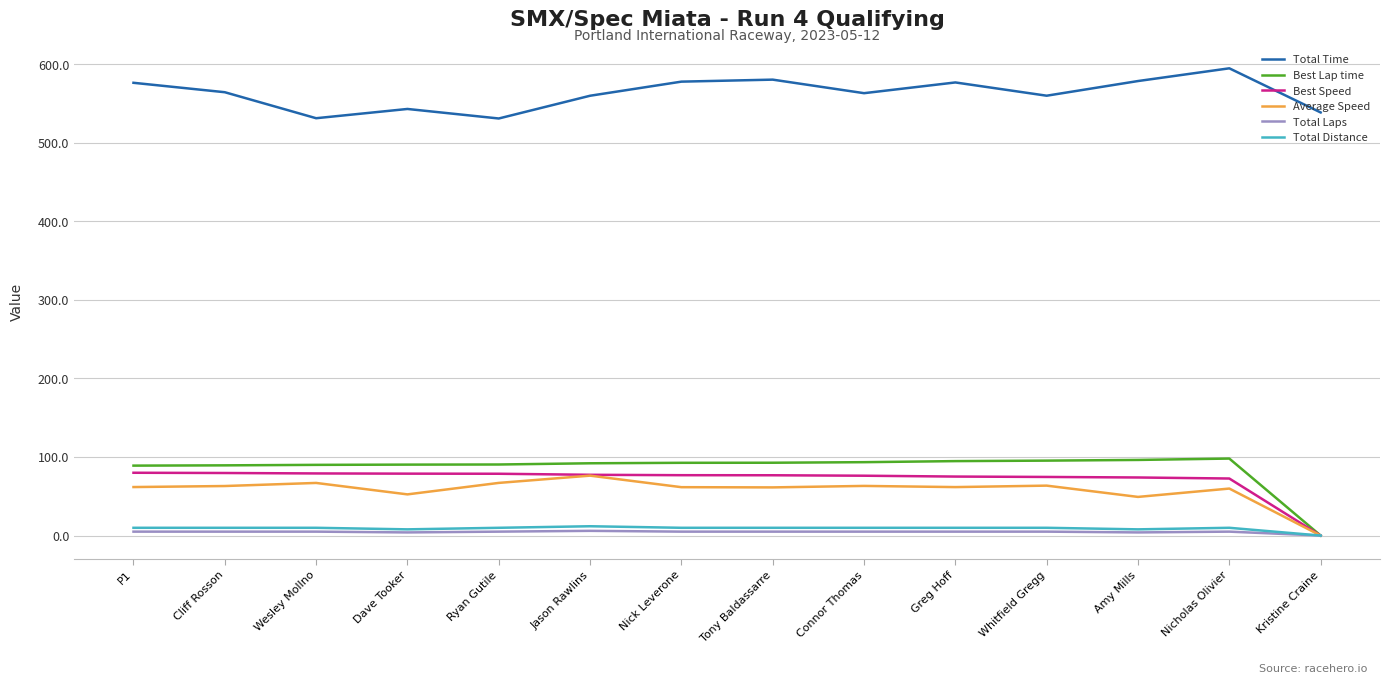

True or false: Best Lap time and Total Time cross at least once.

False